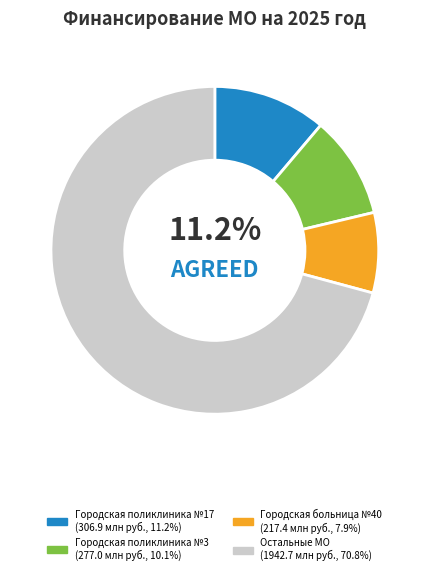

Is there a majority slice in this chart?

Yes